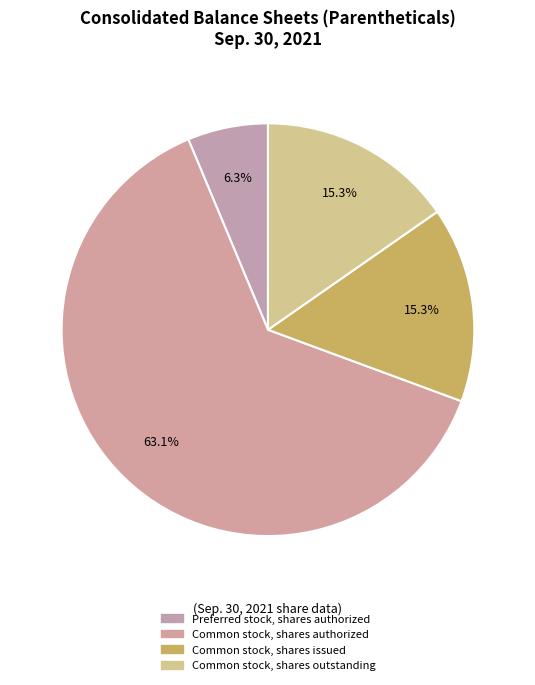

Which slice represents more than half of the pie?

Common stock, shares authorized